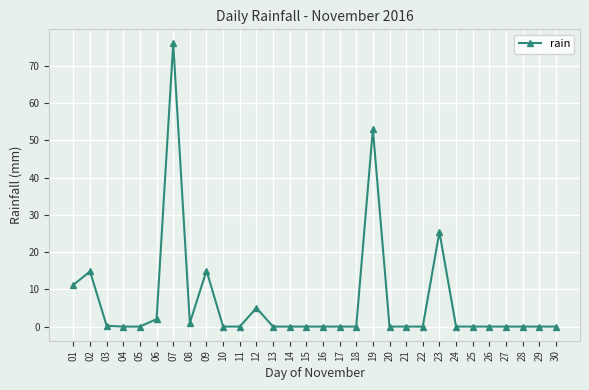

Which category has the highest value across all series?

07